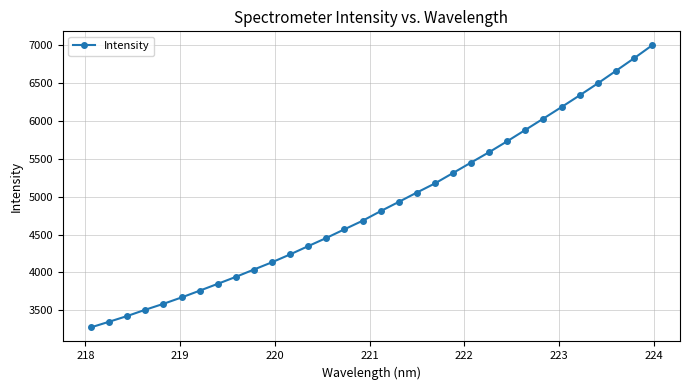

What is the smallest value displayed?

3276.2